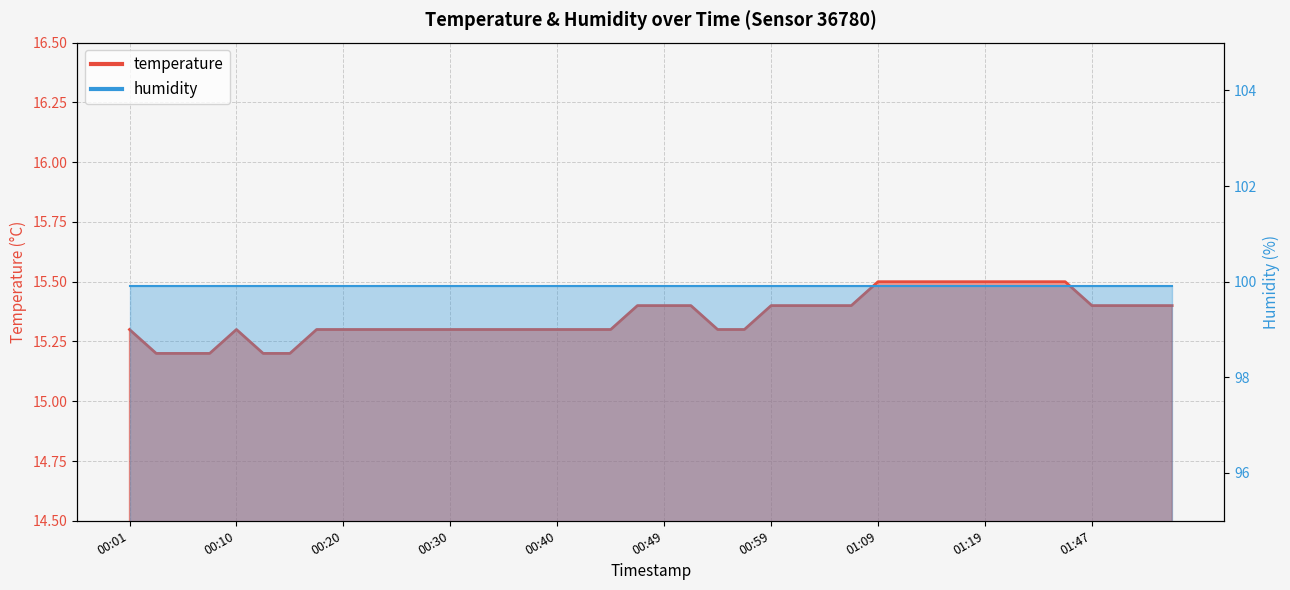

List the labels in order of value, smallest first.

00:03, 00:06, 00:08, 00:13, 00:15, 00:01, 00:10, 00:18, 00:20, 00:23, 00:25, 00:27, 00:30, 00:32, 00:35, 00:37, 00:40, 00:42, 00:44, 00:54, 00:57, 00:47, 00:49, 00:52, 00:59, 01:01, 01:04, 01:06, 01:47, 01:49, 01:52, 01:54, 01:09, 01:11, 01:14, 01:16, 01:19, 01:27, 01:30, 01:44